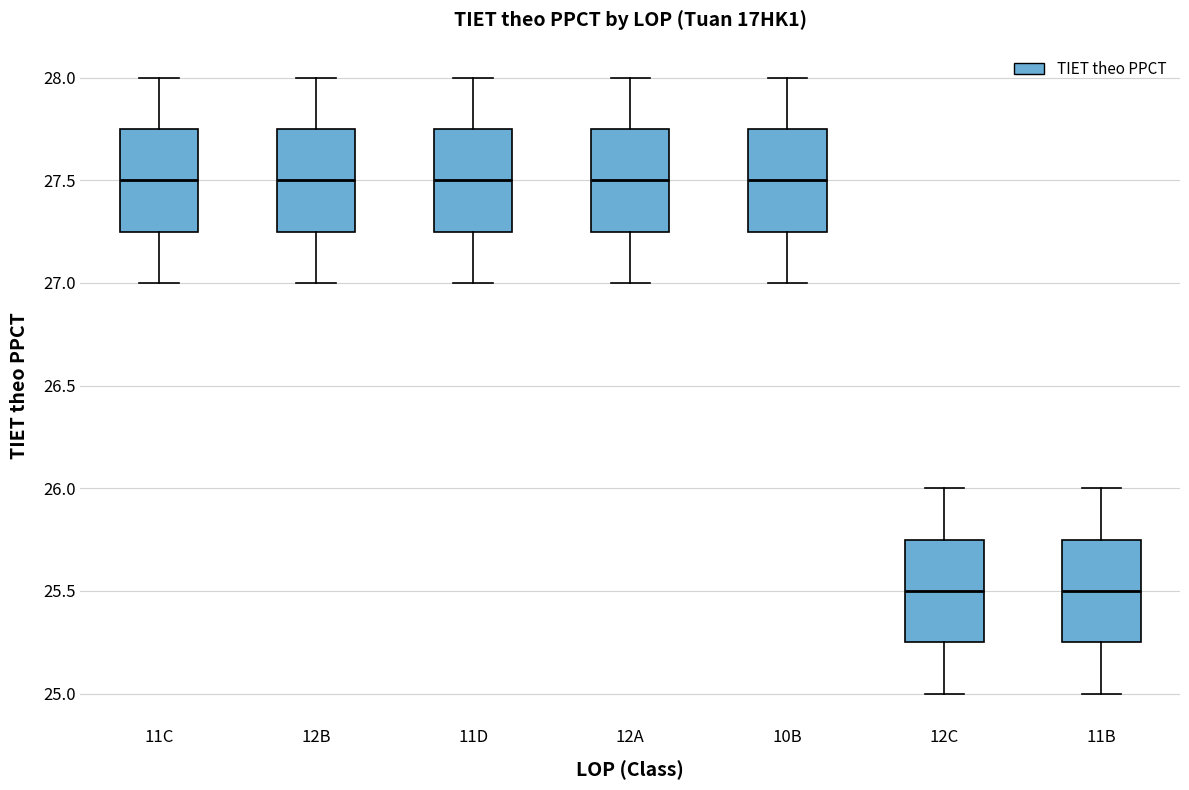

Reading left to right, read every box against the y-axis: the position of its median line, the range the box covers, and the ends of its whiskers. The values are not printed on the chart, so give them approximately, as read against the axis.

11C: median 27.50, box 27.25 to 27.75, whiskers 27.00 to 28.00
12B: median 27.50, box 27.25 to 27.75, whiskers 27.00 to 28.00
11D: median 27.50, box 27.25 to 27.75, whiskers 27.00 to 28.00
12A: median 27.50, box 27.25 to 27.75, whiskers 27.00 to 28.00
10B: median 27.50, box 27.25 to 27.75, whiskers 27.00 to 28.00
12C: median 25.50, box 25.25 to 25.75, whiskers 25.00 to 26.00
11B: median 25.50, box 25.25 to 25.75, whiskers 25.00 to 26.00